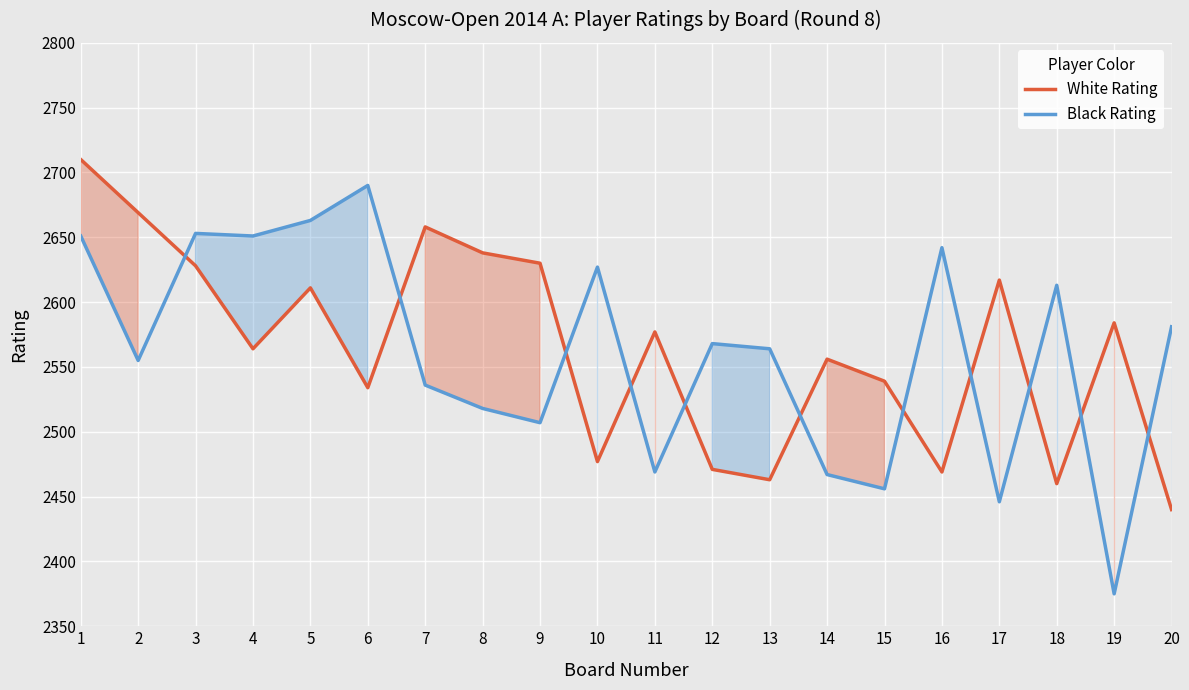

True or false: Black Rating and White Rating cross at least once.

True